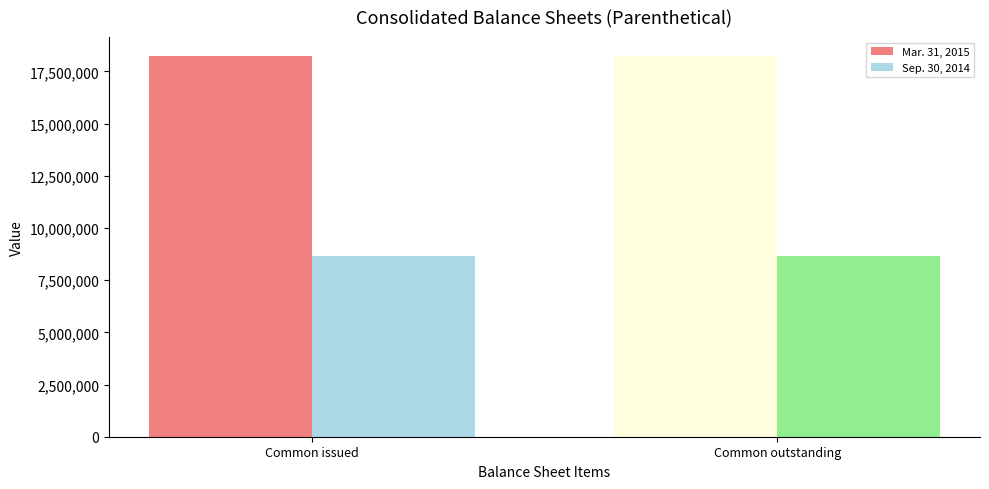

What is the approximate value of Sep. 30, 2014 at Common issued?

8645023